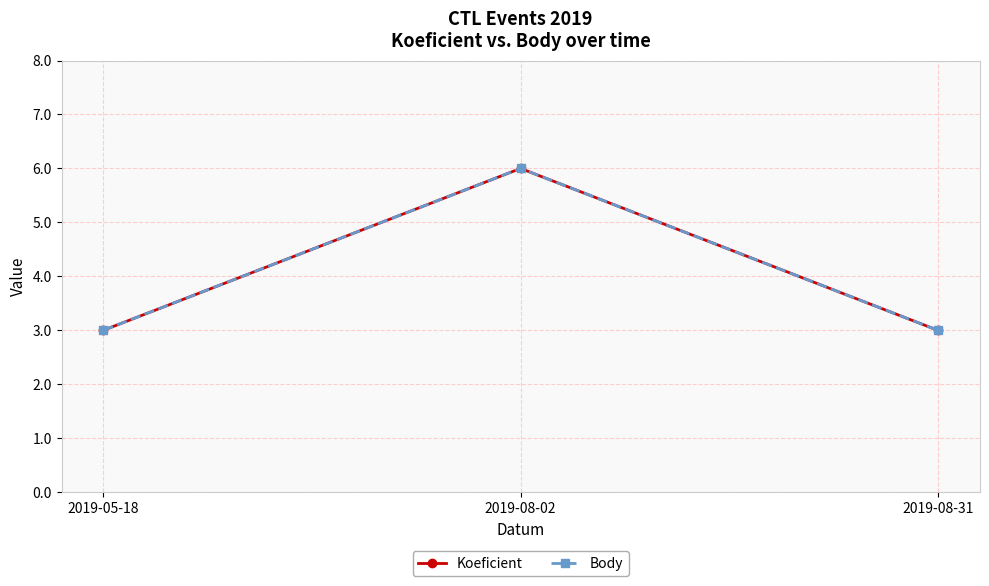

Is this an area chart (filled region under the line)?

No